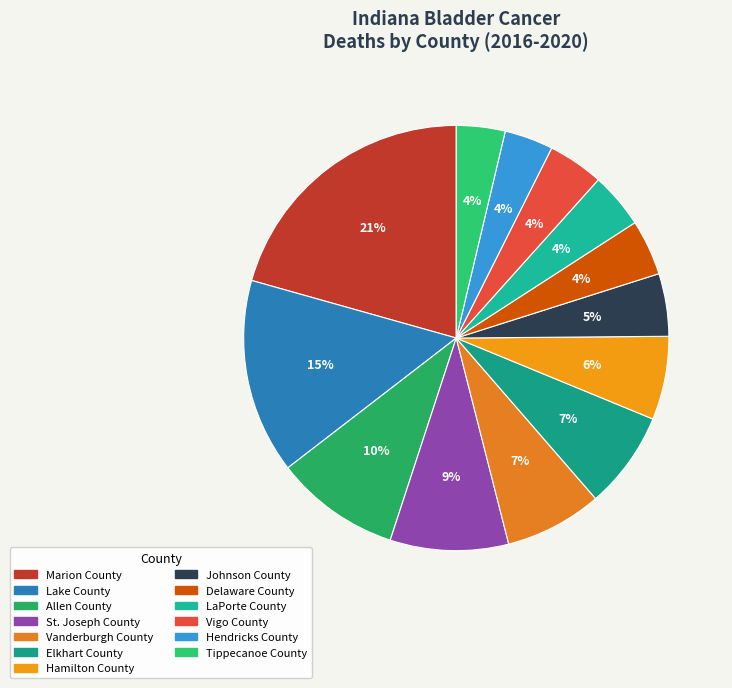

Do Hendricks County and Marion County together represent more than half of the pie?

No